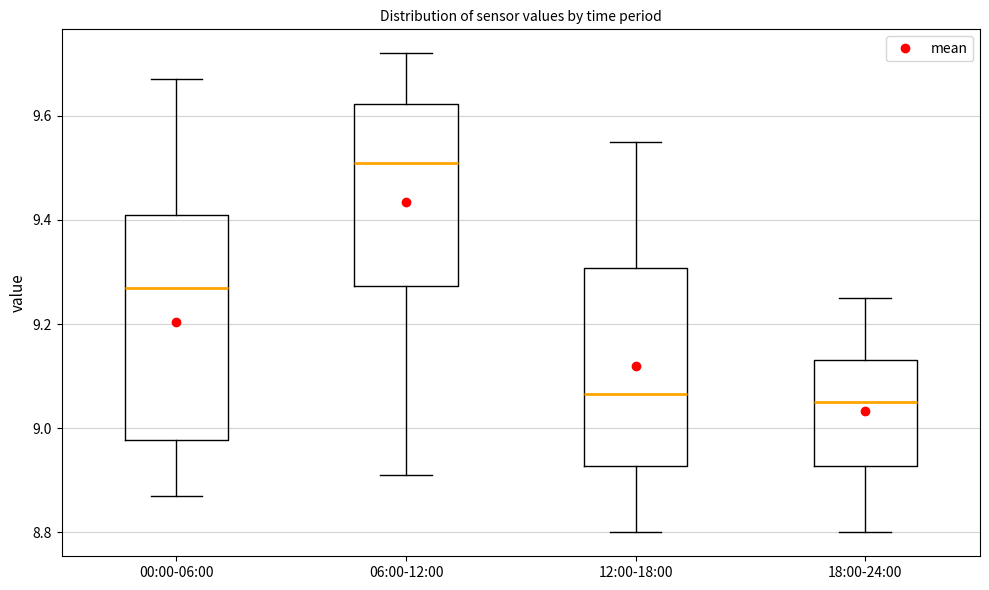

Which box is the tallest, from its lower edge to its upper edge?

00:00-06:00